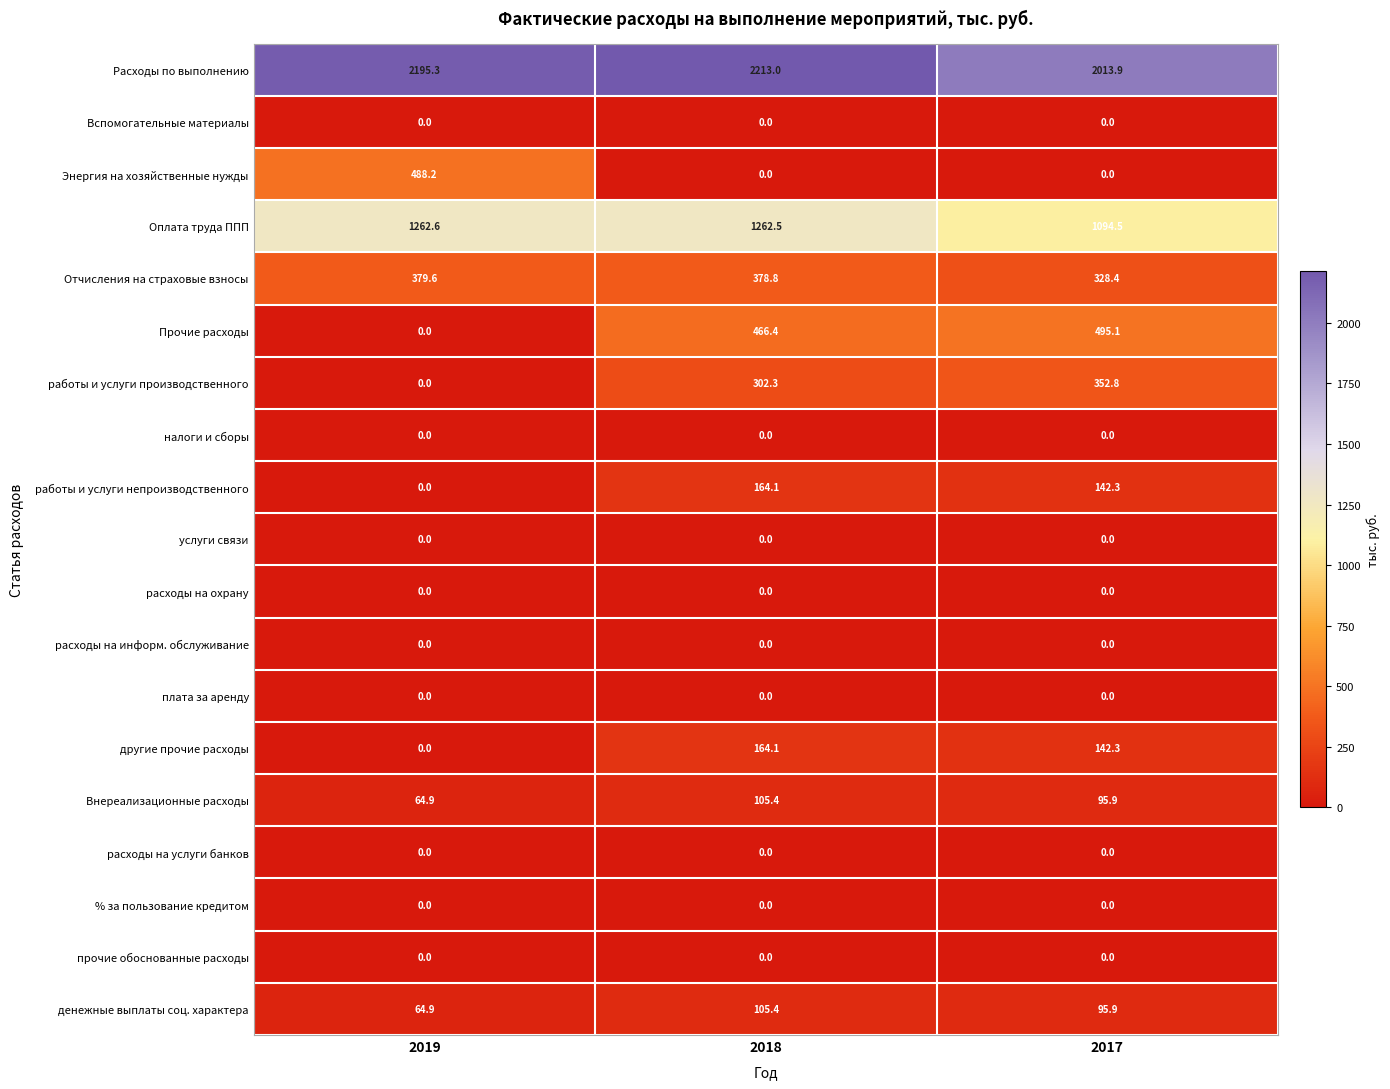

Rank the categories by Прочие расходы value from highest to lowest.

2017, 2018, 2019